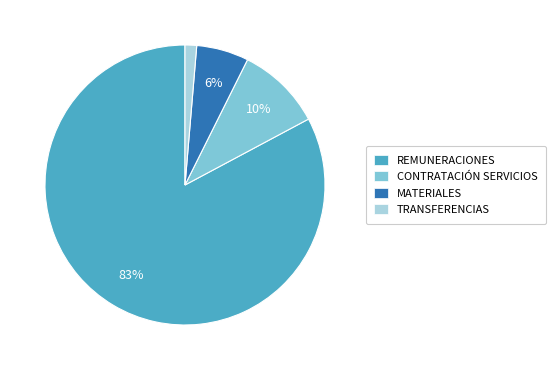

Between CONTRATACIÓN SERVICIOS and TRANSFERENCIAS, which is larger?

CONTRATACIÓN SERVICIOS